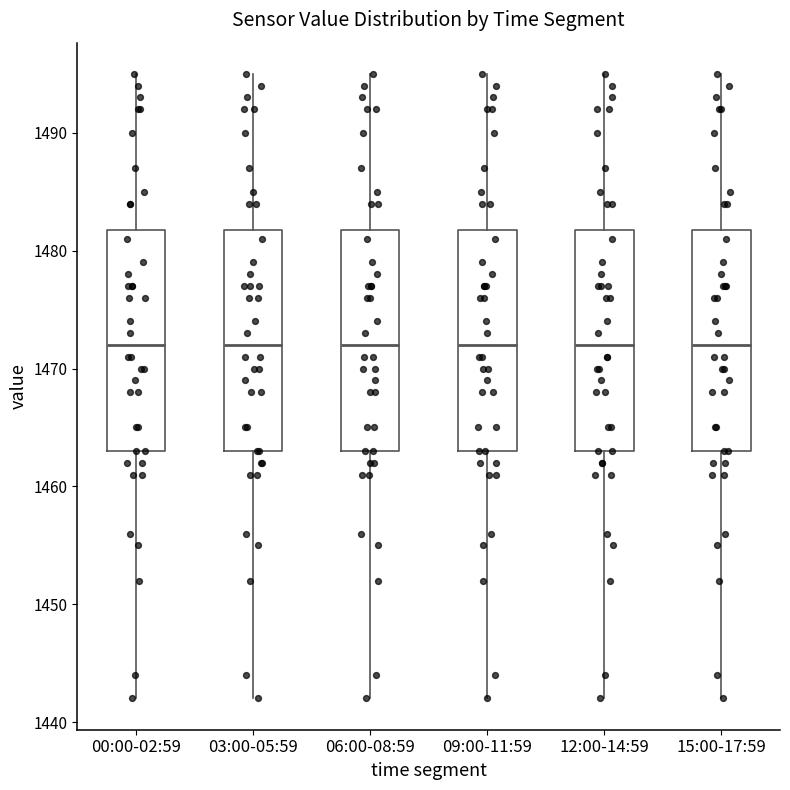

Reading left to right, read every box against the y-axis: the position of its median line, the range the box covers, and the ends of its whiskers. The values are not printed on the chart, so give them approximately, as read against the axis.

00:00-02:59: median 1472, box 1463 to 1482, whiskers 1442 to 1495
03:00-05:59: median 1472, box 1463 to 1482, whiskers 1442 to 1495
06:00-08:59: median 1472, box 1463 to 1482, whiskers 1442 to 1495
09:00-11:59: median 1472, box 1463 to 1482, whiskers 1442 to 1495
12:00-14:59: median 1472, box 1463 to 1482, whiskers 1442 to 1495
15:00-17:59: median 1472, box 1463 to 1482, whiskers 1442 to 1495